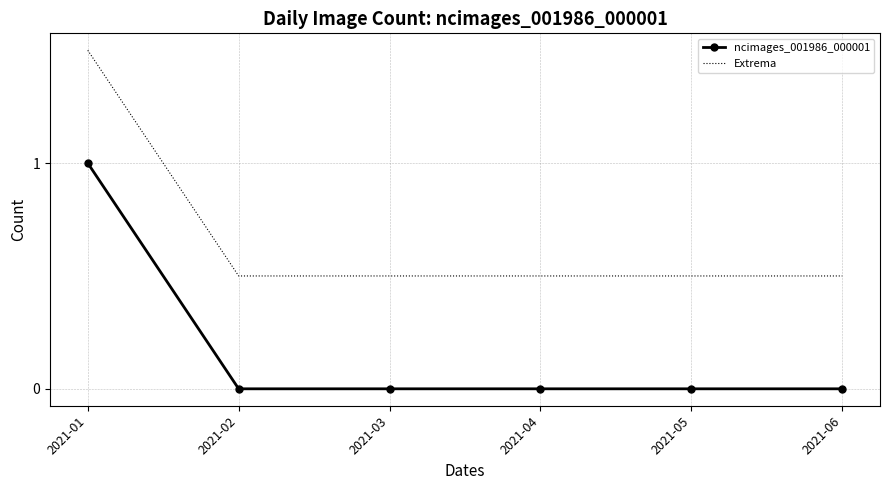

True or false: ncimages_001986_000001 has a value of 0.0 at 2021-04.

True